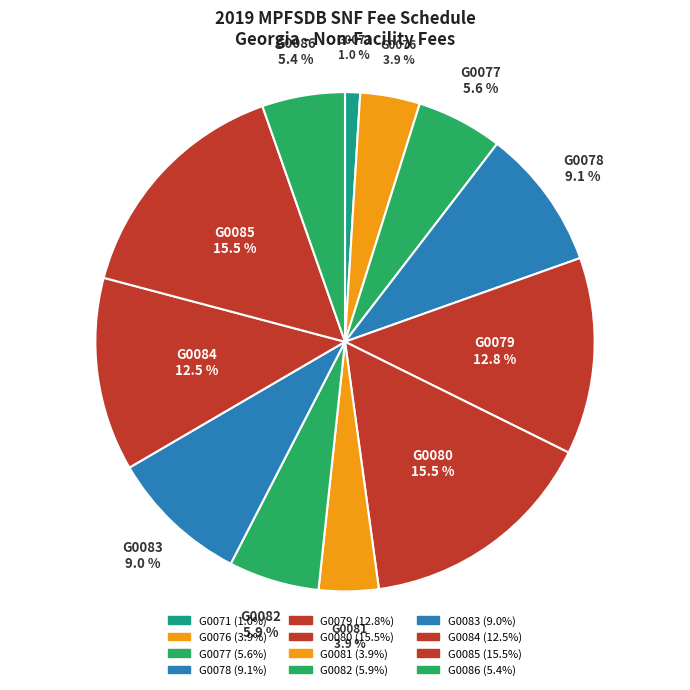

Which slice is the smallest?

G0071